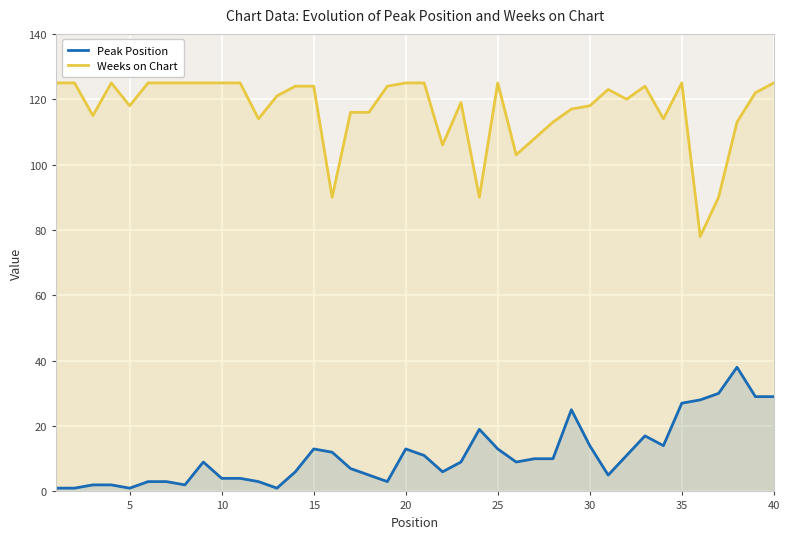

What is the minimum value for Weeks on Chart?

78